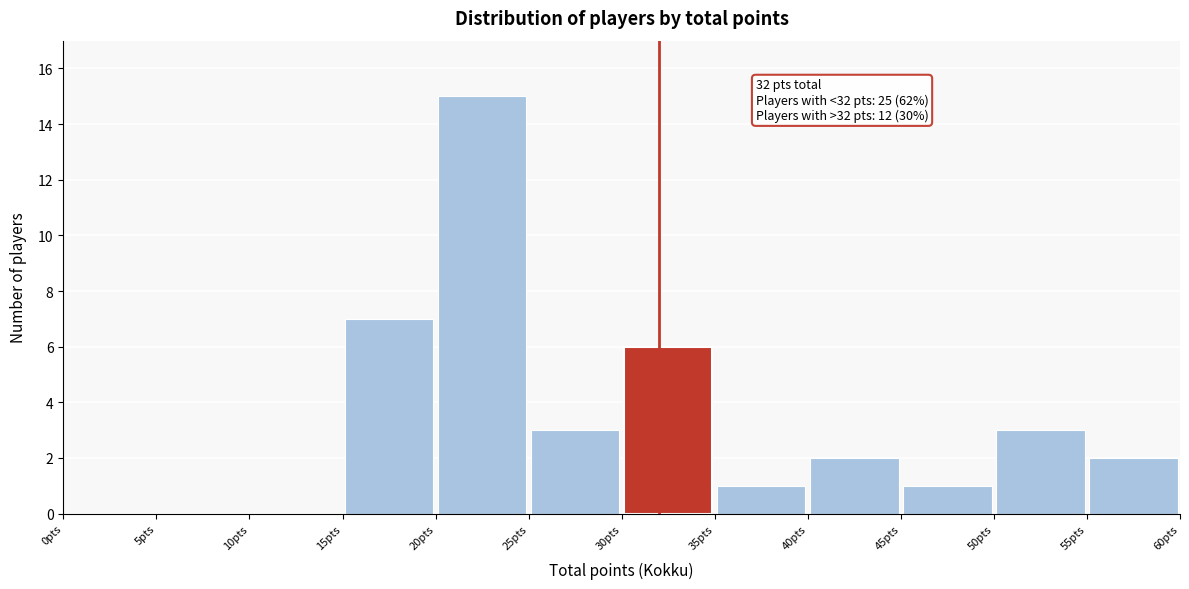

Over which range of the x-axis is the bar tallest?

20 to 25